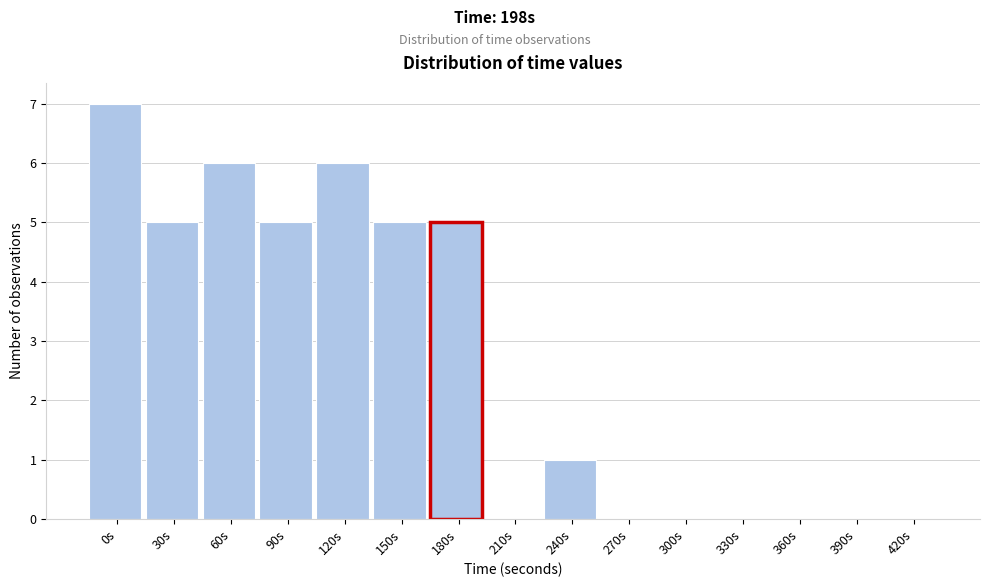

Reading left to right, extract all data points from this chart.

0s=7	30s=5	60s=6	90s=5	120s=6	150s=5	180s=5	210s=0	240s=1	270s=0	300s=0	330s=0	360s=0	390s=0	420s=0